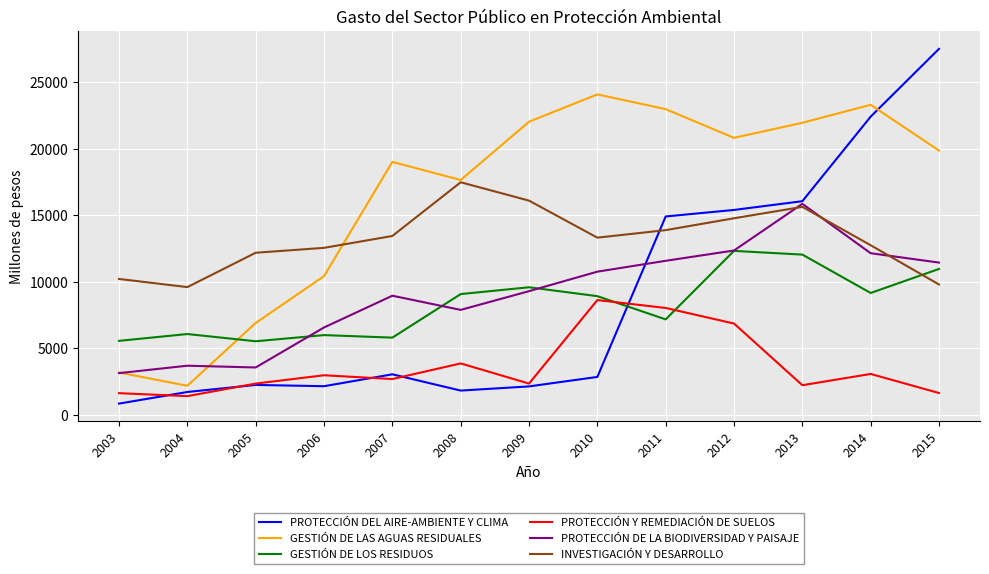

True or false: INVESTIGACIÓN Y DESARROLLO and PROTECCIÓN Y REMEDIACIÓN DE SUELOS cross at least once.

False